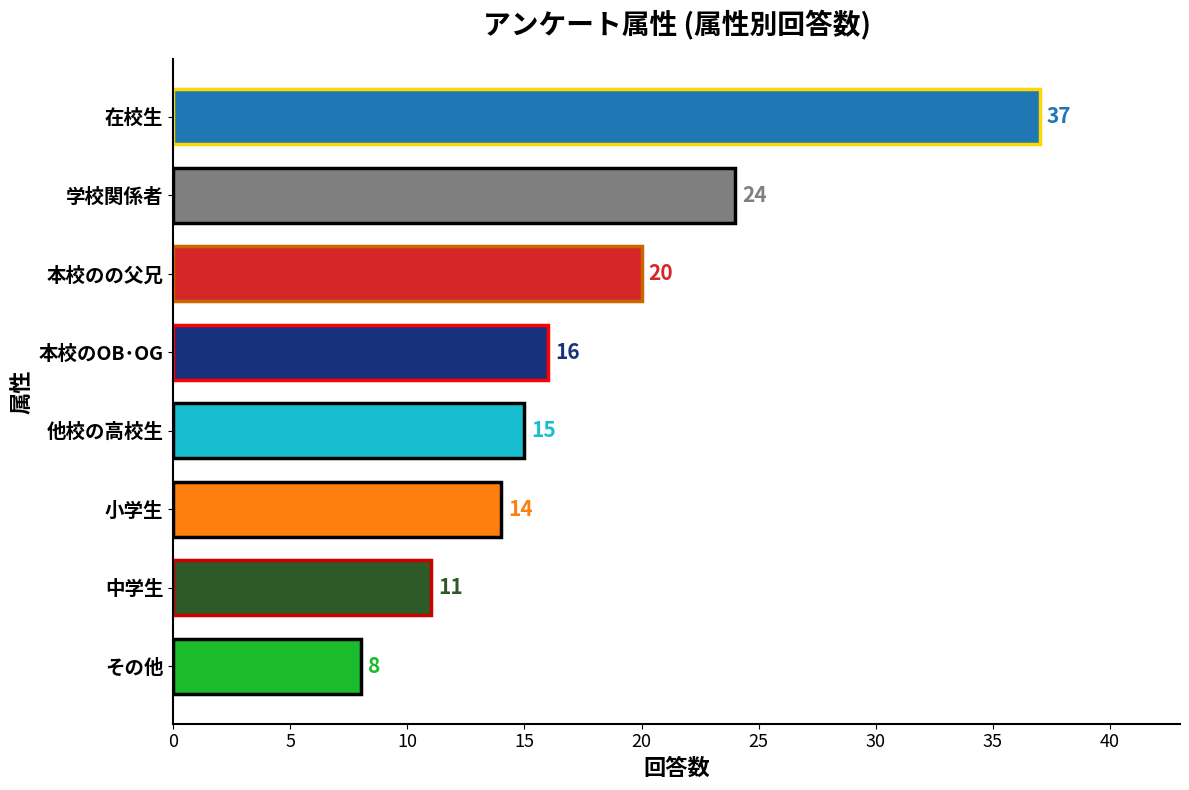

Rank the categories by value from highest to lowest.

在校生, 学校関係者, 本校のの父兄, 本校のOB･OG, 他校の高校生, 小学生, 中学生, その他